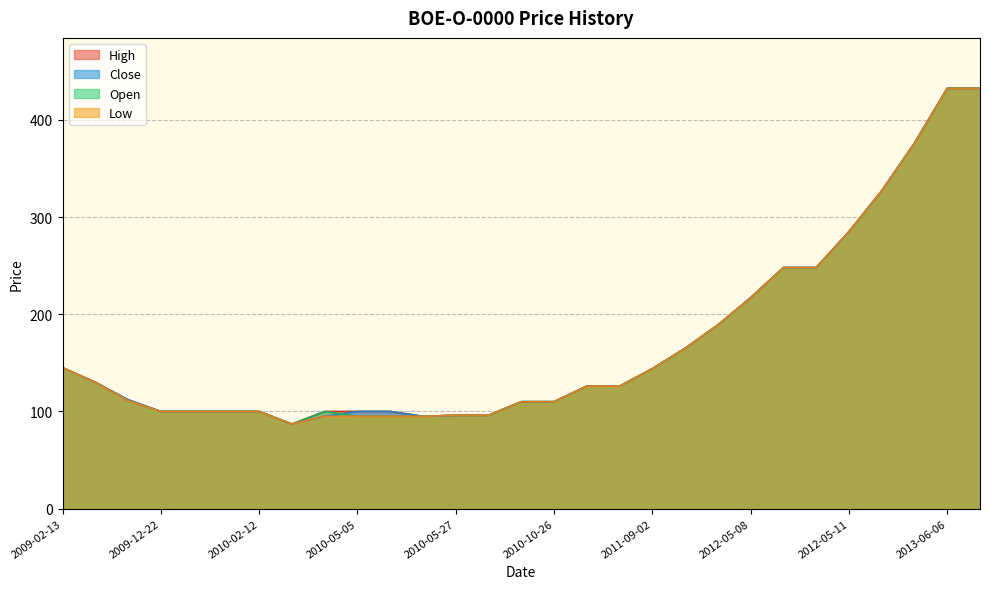

At which label does High first exceed 126?

2009-02-13